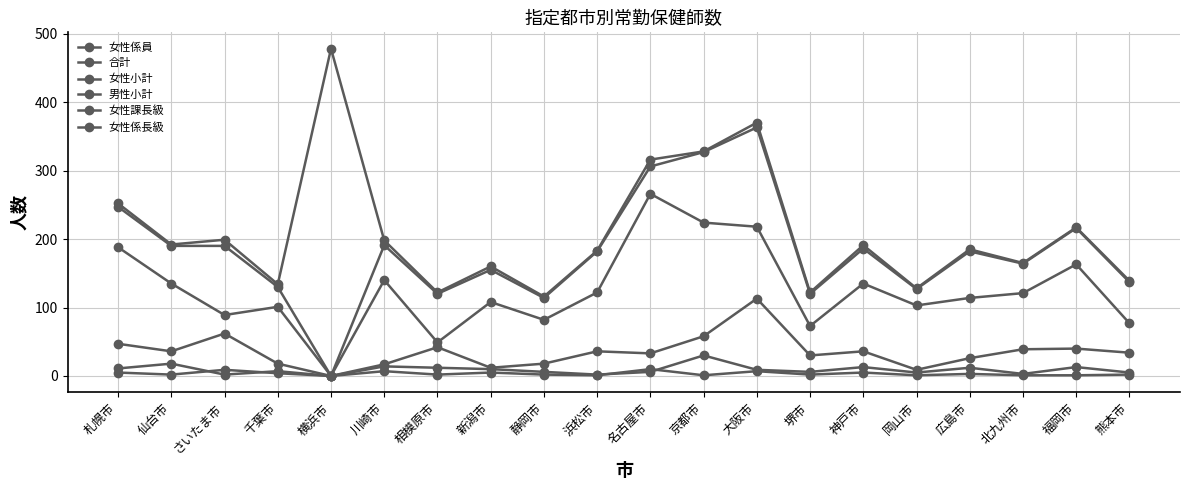

What is the difference between the second highest and minimum values in the 女性課長級 series?

18